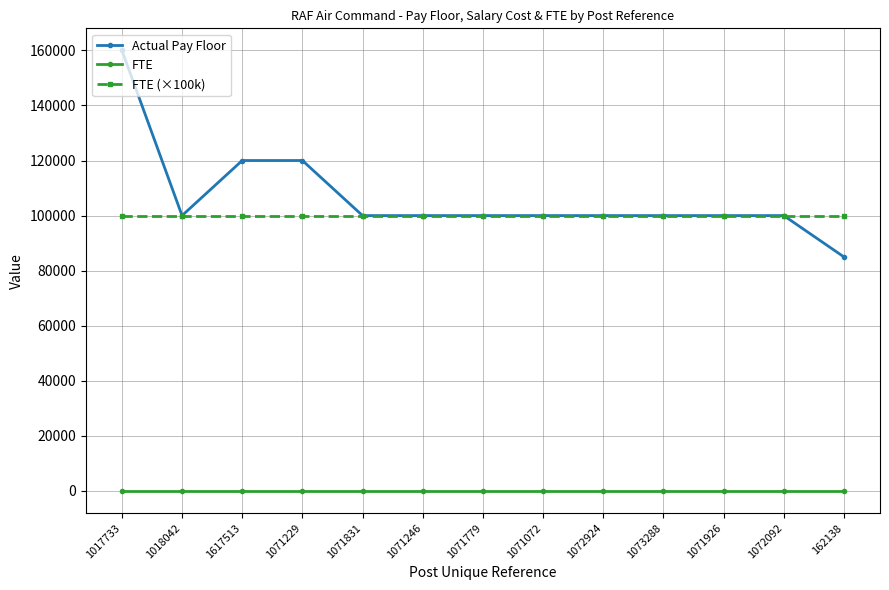

The value of FTE (×100k) at 1071246 is 43262. True or false?

False